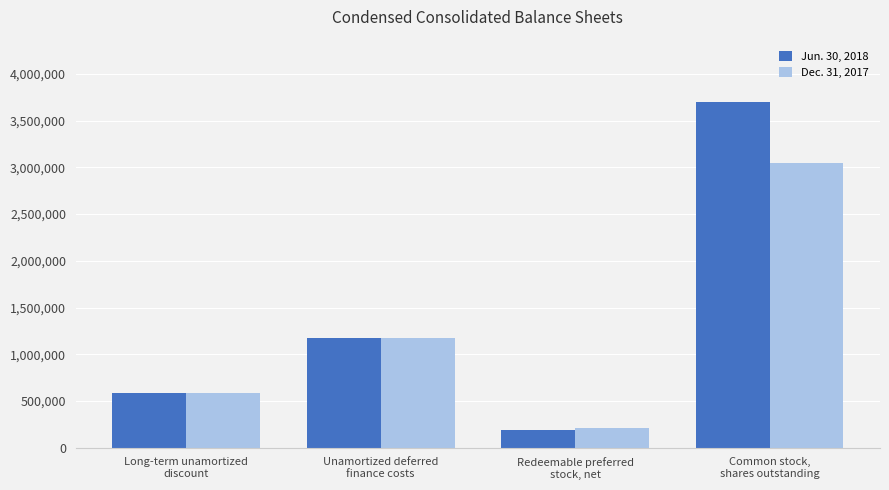

Reading right to left, what are all the values shown in this chart?

Jun. 30, 2018: Common stock,
shares outstanding=3699270	Redeemable preferred
stock, net=191306	Unamortized deferred
finance costs=1173190	Long-term unamortized
discount=586695
Dec. 31, 2017: Common stock,
shares outstanding=3045809	Redeemable preferred
stock, net=208697	Unamortized deferred
finance costs=1173190	Long-term unamortized
discount=586695